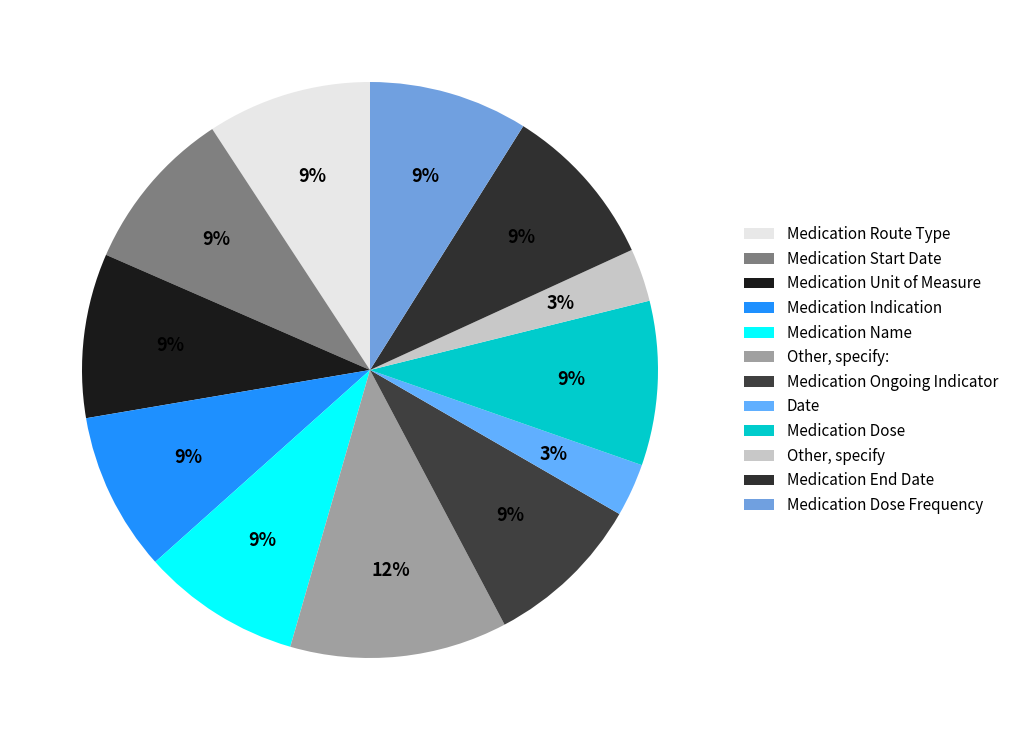

True or false: Medication Name accounts for 9% of the total.

True